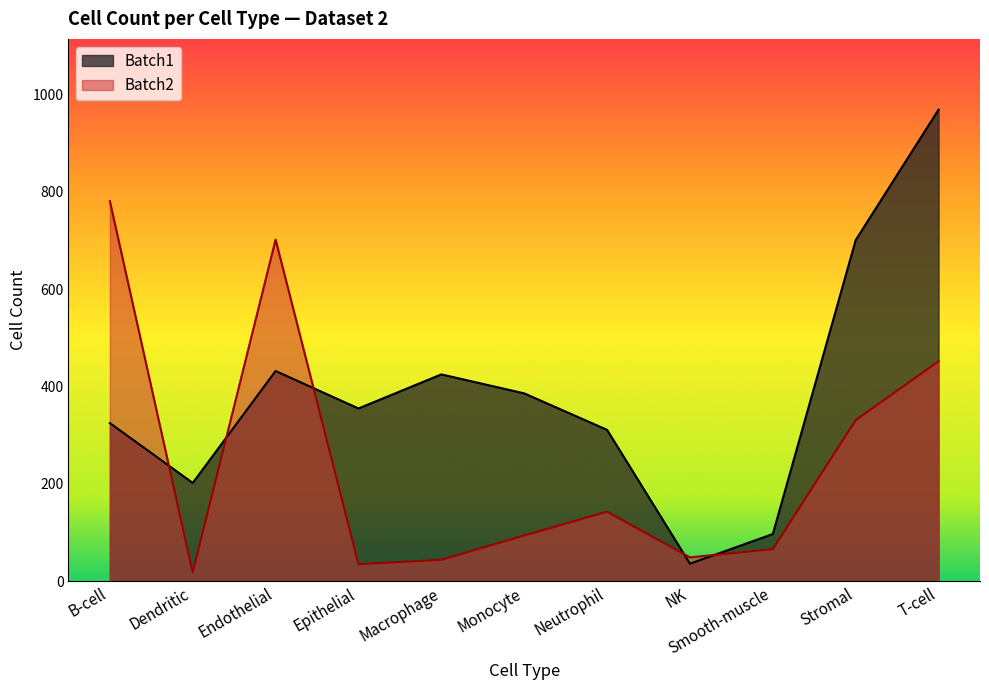

Which series has the largest total across all categories?

Batch1